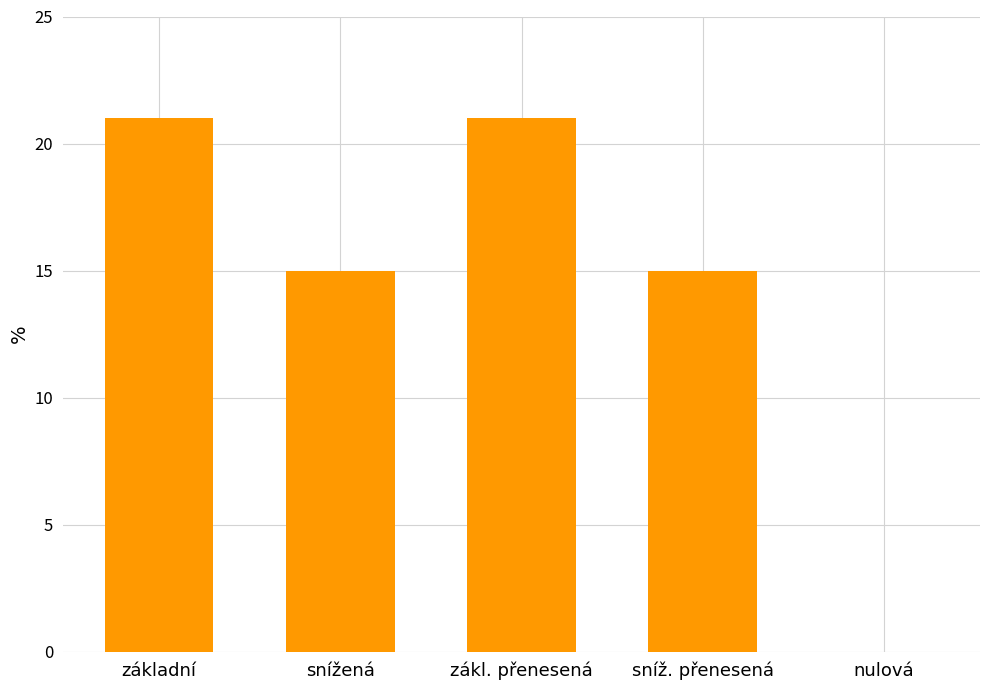

What is the greatest value displayed?

21